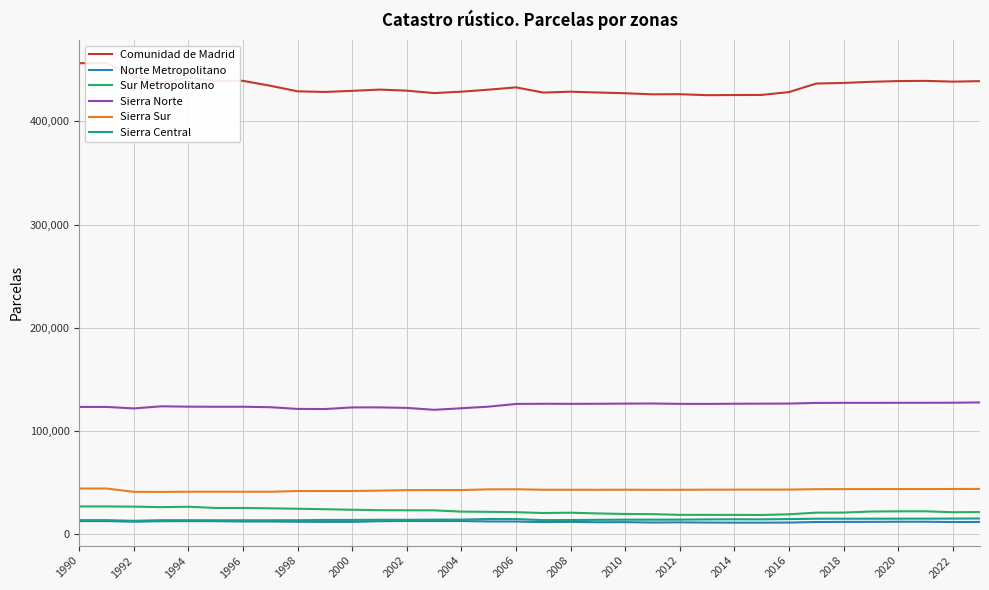

True or false: Sur Metropolitano and Norte Metropolitano cross at least once.

False